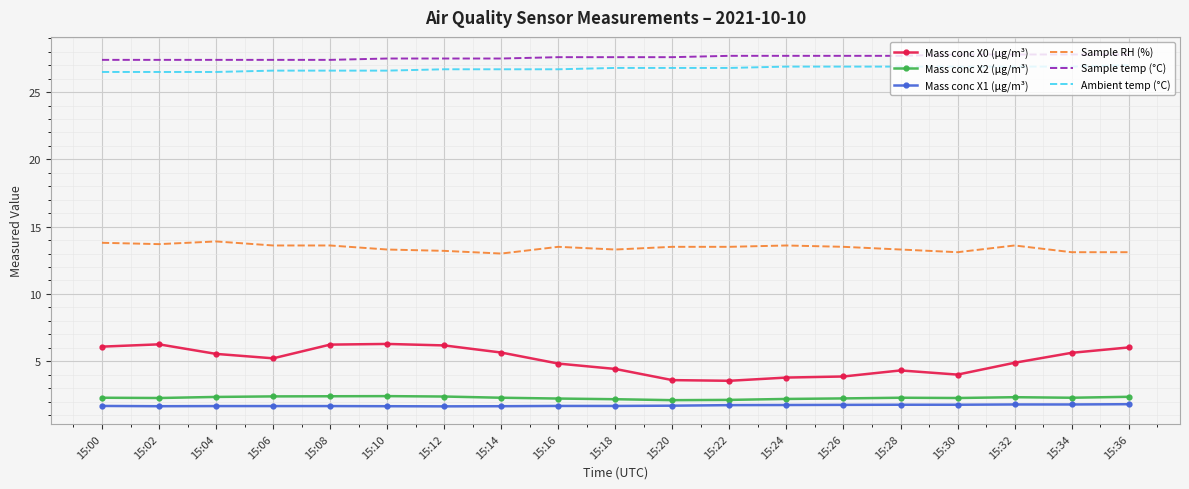

At how many categories does at least one series exceed 19?

19